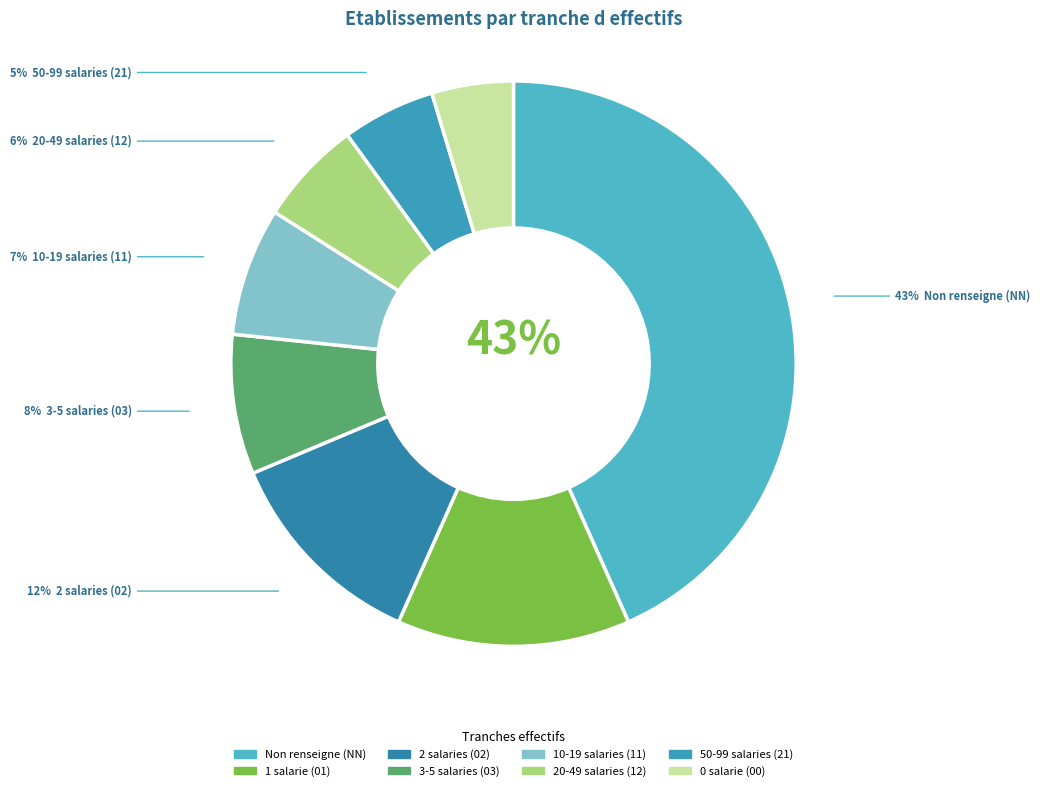

What is the ratio of the value at 00 to the value at 01?

0.3